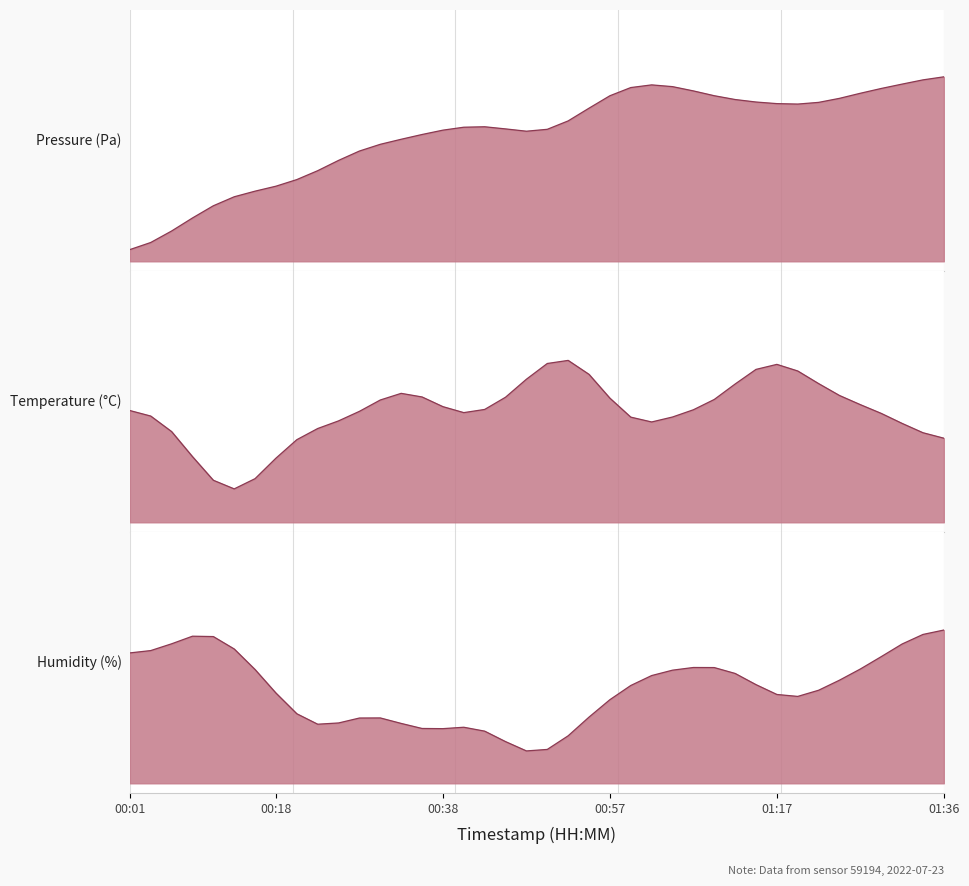

Reading left to right, extract all data points from this chart.

Pressure (Pa): 0.1	0.1	0.2	0.2	0.3	0.3	0.4	0.4	0.4	0.5	0.5	0.6	0.6	0.6	0.7	0.7	0.7	0.7	0.7	0.7	0.7	0.7	0.8	0.9	0.9	0.9	0.9	0.9	0.9	0.8	0.8	0.8	0.8	0.8	0.8	0.9	0.9	0.9	0.9	1.0
Temperature (°C): 0.6	0.5	0.5	0.3	0.2	0.2	0.2	0.3	0.4	0.5	0.5	0.6	0.6	0.7	0.6	0.6	0.6	0.6	0.6	0.7	0.8	0.8	0.8	0.6	0.5	0.5	0.5	0.6	0.6	0.7	0.8	0.8	0.8	0.7	0.7	0.6	0.6	0.5	0.5	0.4
Humidity (%): 0.7	0.7	0.7	0.8	0.8	0.7	0.6	0.5	0.4	0.3	0.3	0.3	0.3	0.3	0.3	0.3	0.3	0.3	0.2	0.2	0.2	0.2	0.3	0.4	0.5	0.6	0.6	0.6	0.6	0.6	0.5	0.5	0.4	0.5	0.5	0.6	0.7	0.7	0.8	0.8